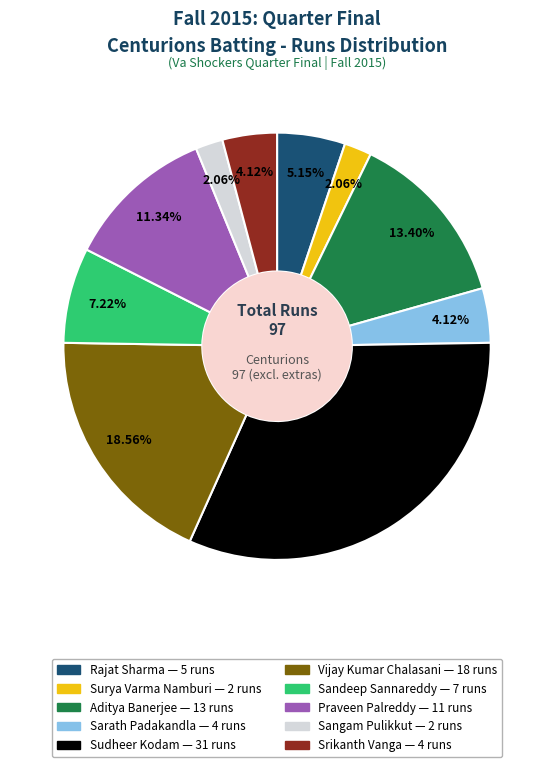

What percentage is the Vijay Kumar Chalasani slice, to the nearest percent?

19%